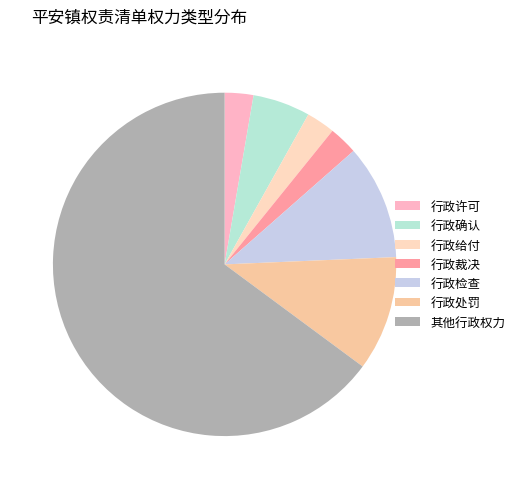

Is 行政确认 the majority of the pie?

No